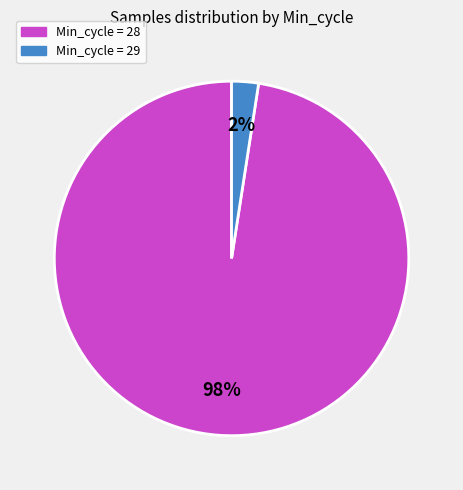

To the nearest percent, what is the average slice percentage?

50%